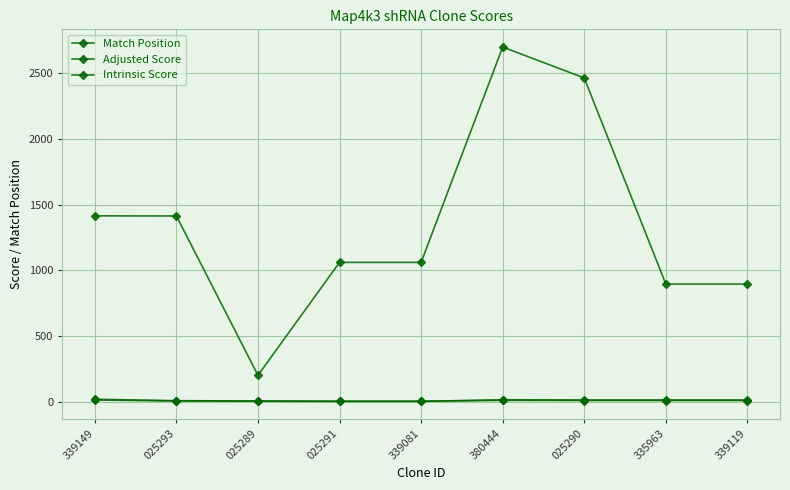

True or false: Match Position has a value of 895.0 at 339119.

True